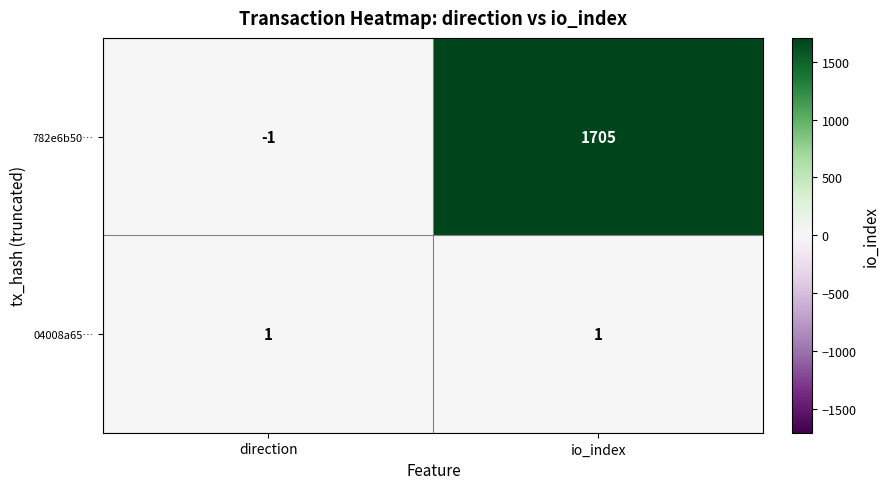

Reading left to right, what are all the values shown in this chart?

782e6b50…: direction=-1	io_index=1705
04008a65…: direction=1	io_index=1